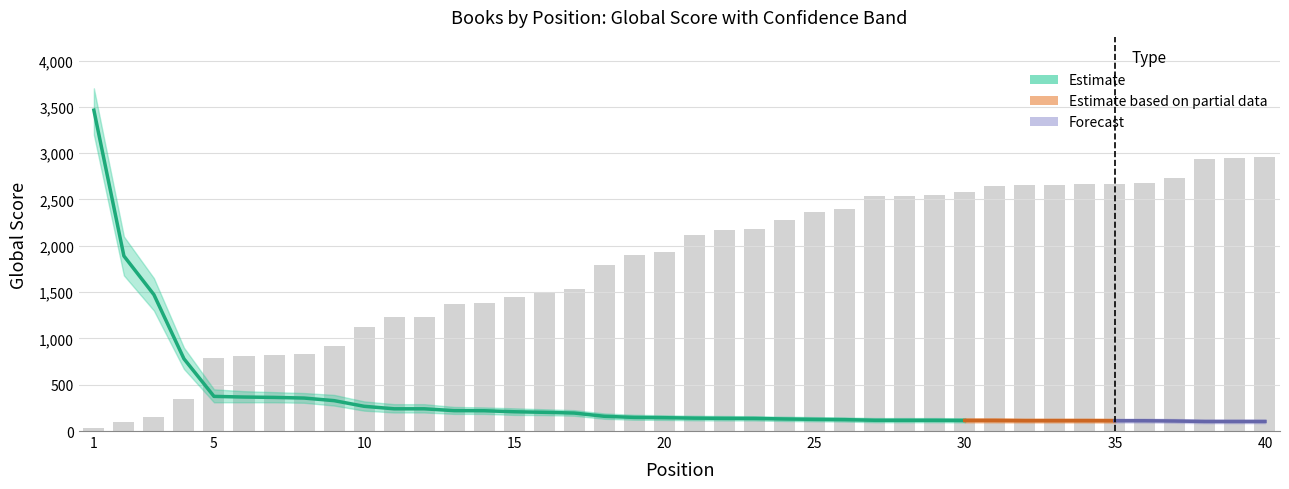

Between 39 and 1, which is larger?

1